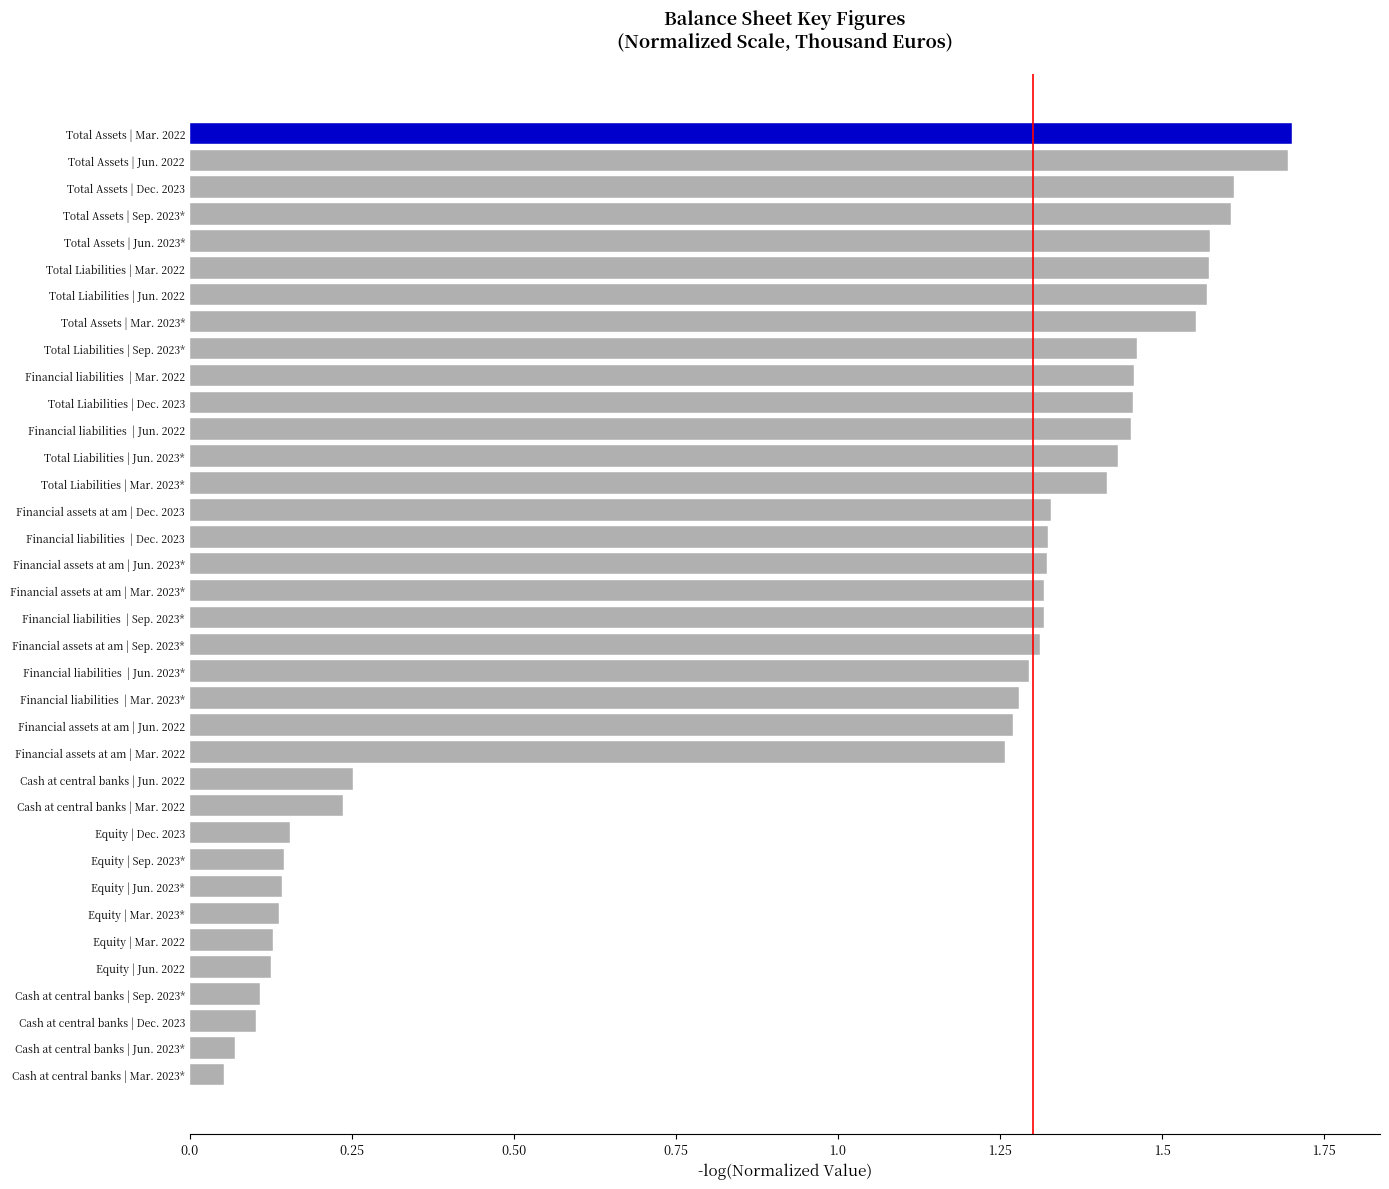

Does the chart contain stacked bars?

No